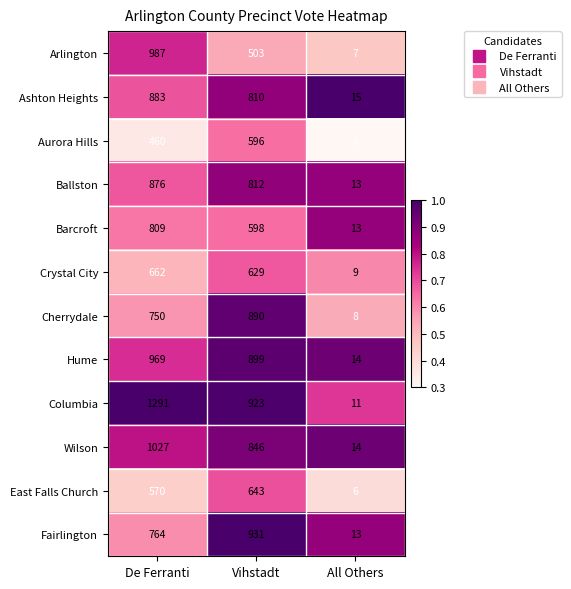

How many series are shown in this chart?

12